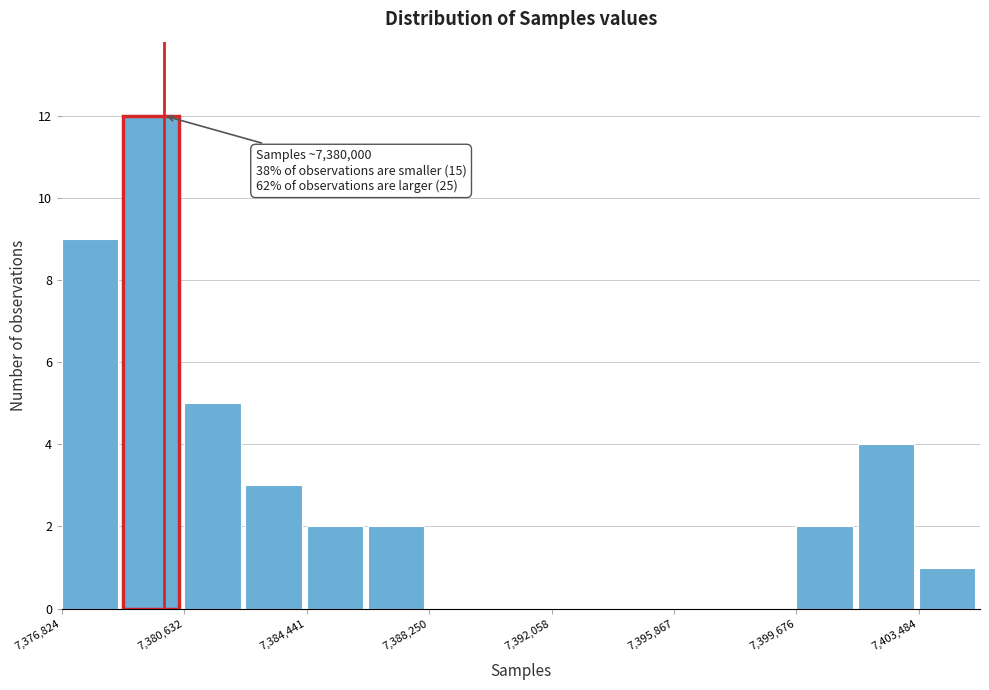

Read against the x-axis, roughly where is the centre of the tallest bar?

7379500